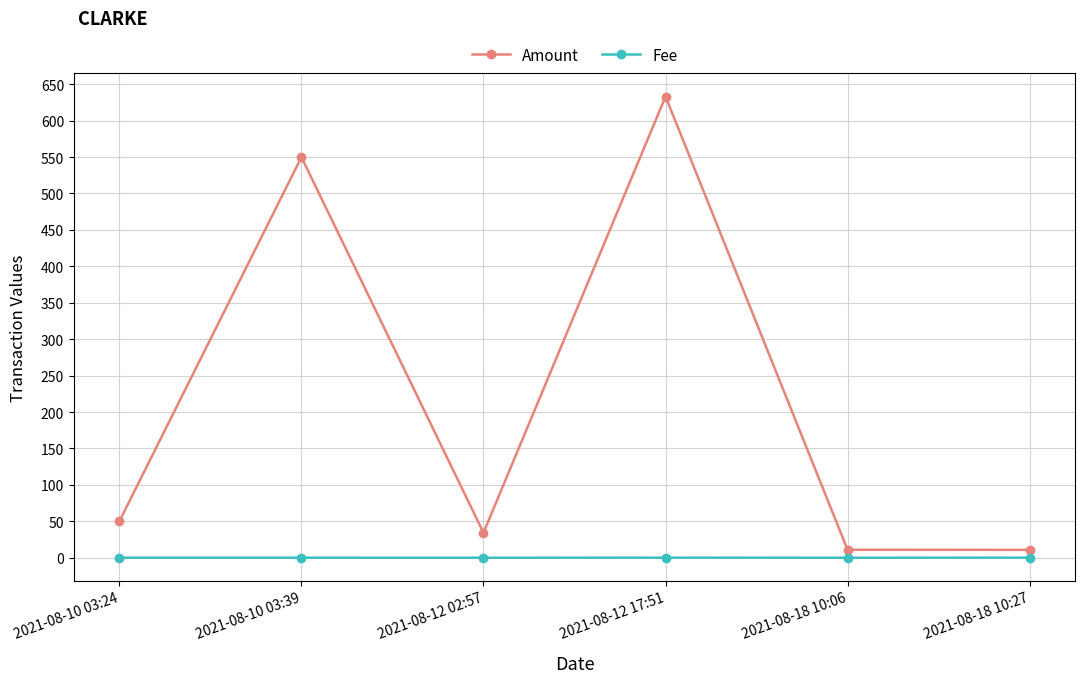

At 2021-08-18 10:06, list the series in order from largest to smallest.

Amount, Fee